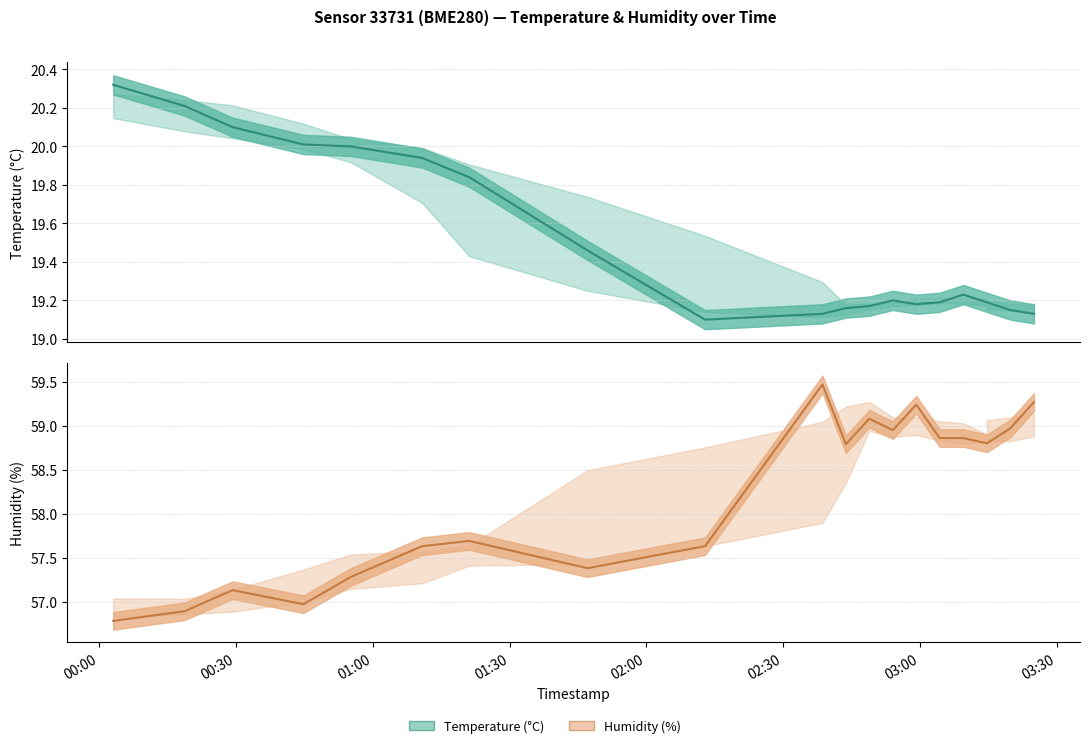

True or false: temperature has more than 0 points higher than both neighbors.

True